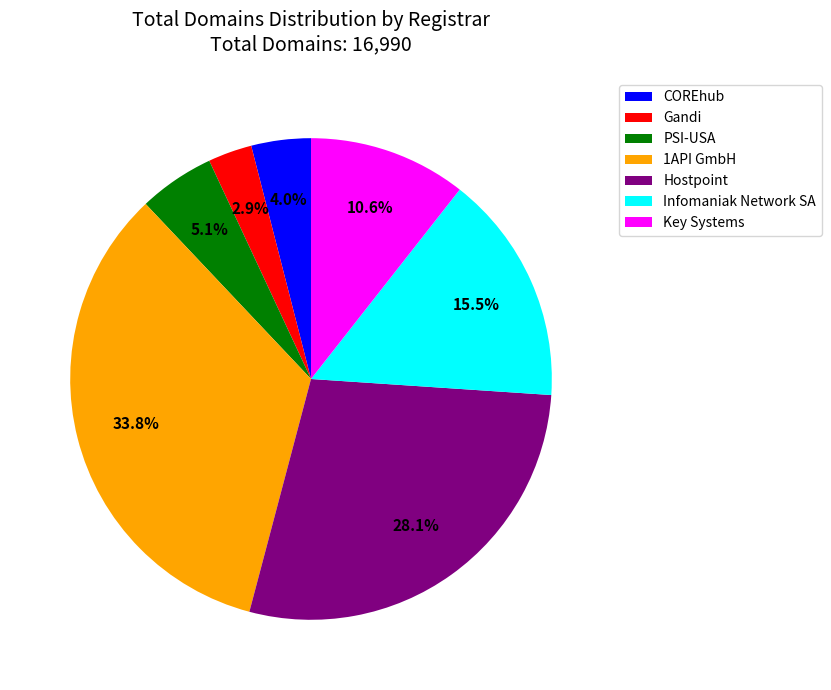

Does any single category account for the majority?

No